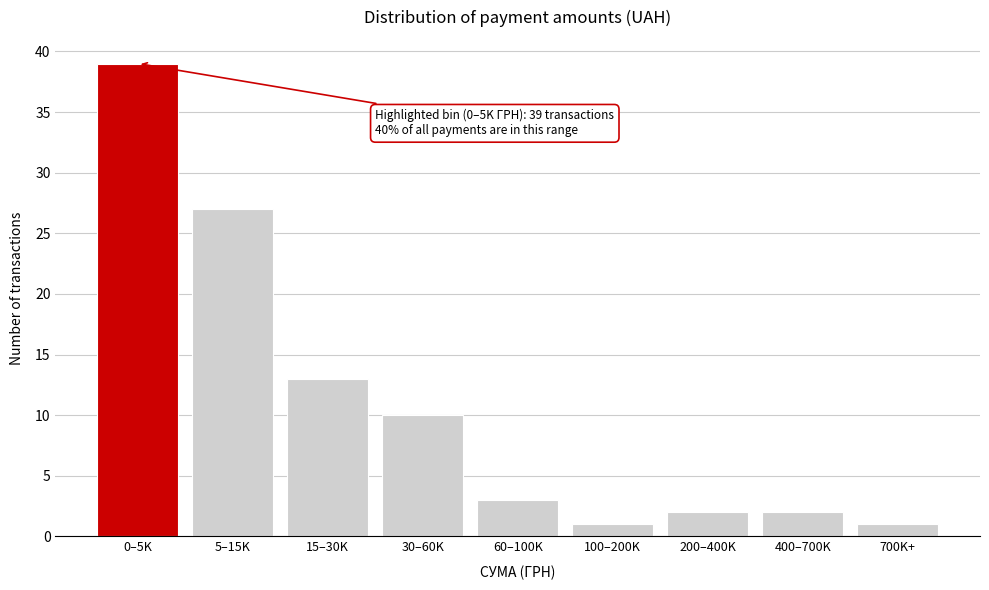

Reading left to right, list all the values displayed in this chart.

0–5K=39	5–15K=27	15–30K=13	30–60K=10	60–100K=3	100–200K=1	200–400K=2	400–700K=2	700K+=1